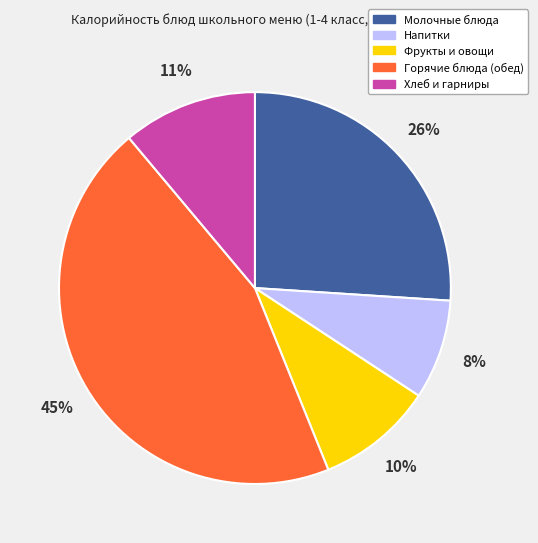

Approximately how many times larger is the value at Хлеб и гарниры compared to Молочные блюда?

0.4